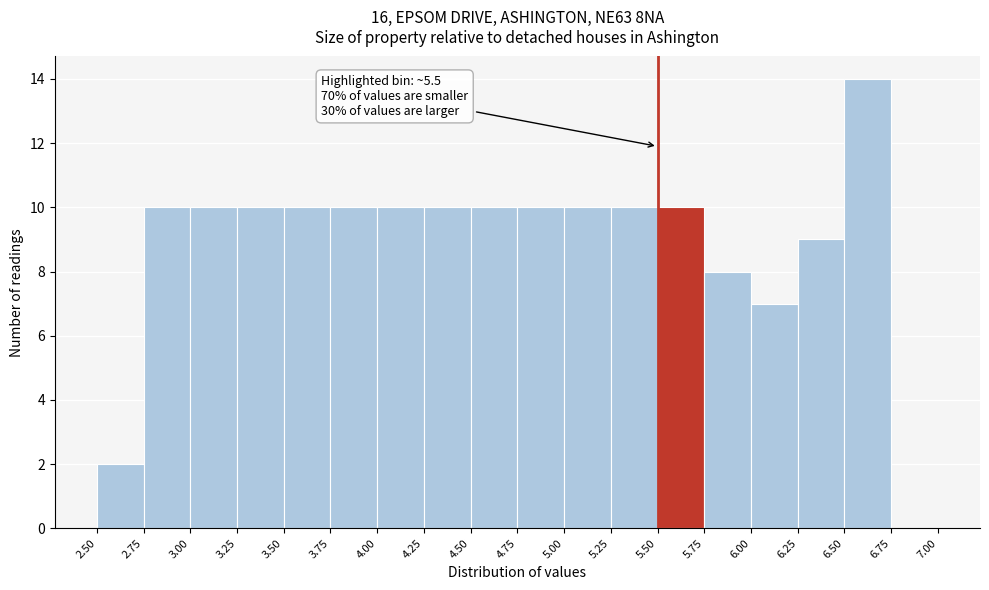

Which range on the x-axis has the tallest bar?

6.50 to 6.75